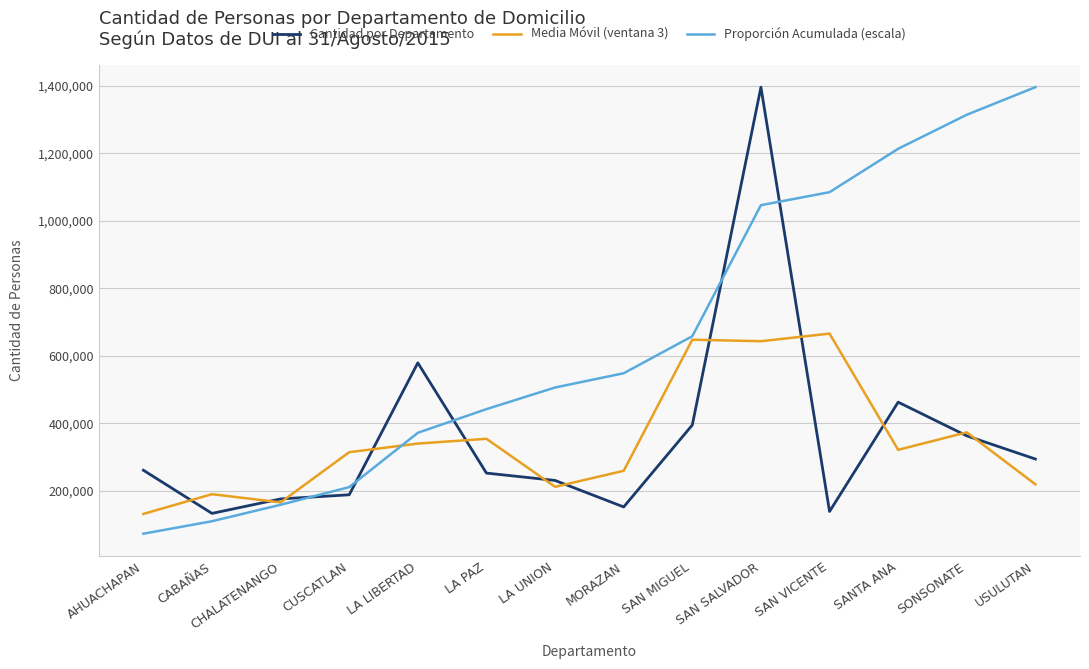

How many series are shown in this chart?

3